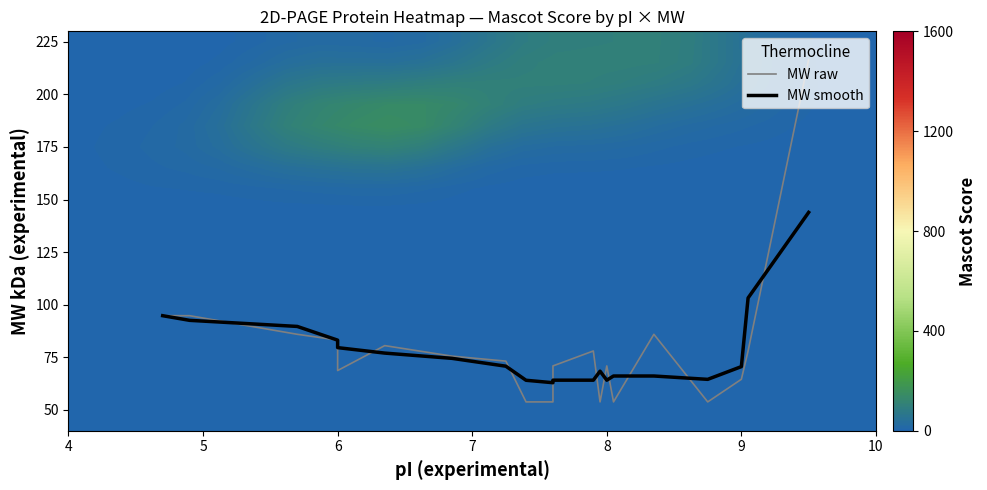

What is the smallest value displayed?

55